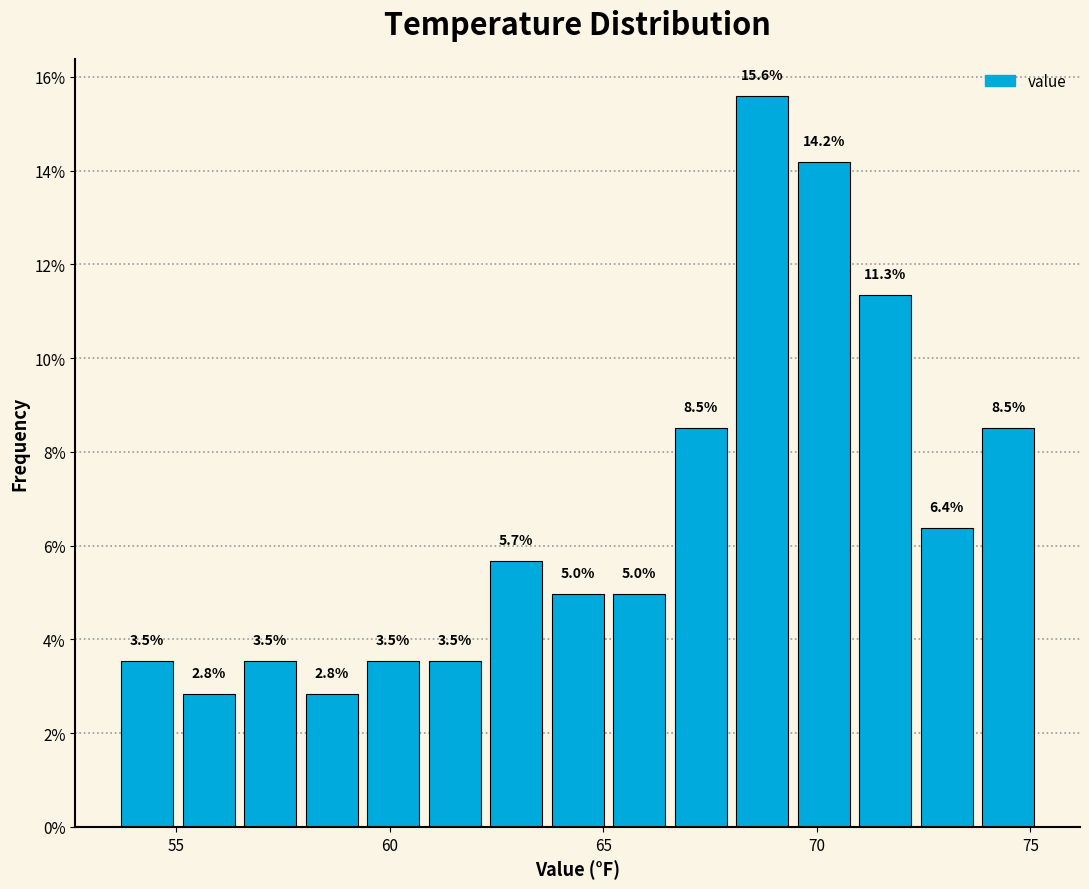

Read against the x-axis, roughly where is the centre of the tallest bar?

68.5